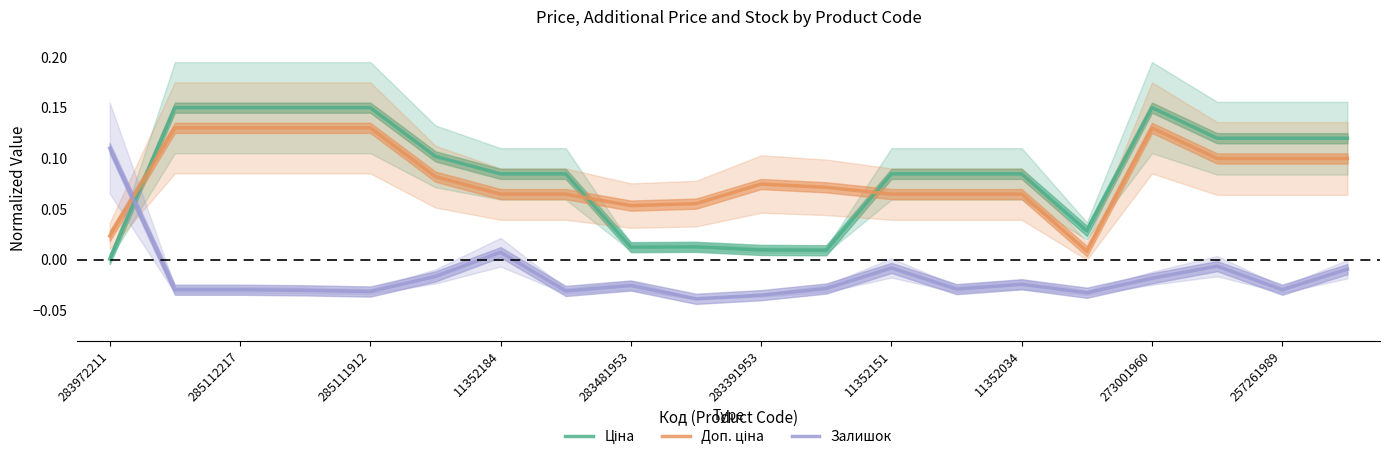

How many lines are shown in the chart?

3